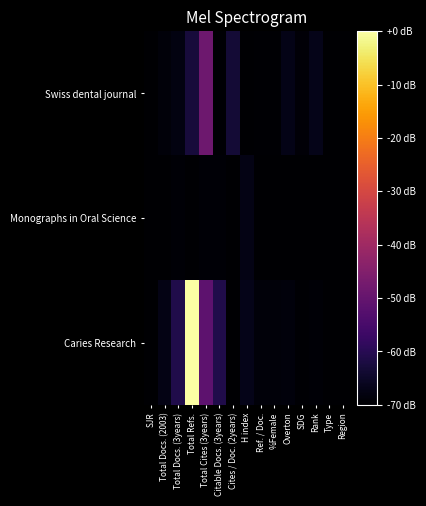

Reading left to right, extract all data points from this chart.

Swiss dental journal: SJR=-70.0	Total Docs. (2003)=-68.8	Total Docs. (3years)=-68.0	Total Refs.=-62.7	Total Cites (3years)=-48.5	Citable Docs. (3years)=-69.5	Cites / Doc. (2years)=-63.2	H index=-70.0	Ref. / Doc.=-69.5	%Female=-69.6	Overton=-67.1	SDG=-69.1	Rank=-66.8	Type=-70.0	Region=-70.0
Monographs in Oral Science: SJR=-70.0	Total Docs. (2003)=-70.0	Total Docs. (3years)=-69.3	Total Refs.=-70.0	Total Cites (3years)=-69.2	Citable Docs. (3years)=-69.3	Cites / Doc. (2years)=-70.0	H index=-67.3	Ref. / Doc.=-70.0	%Female=-70.0	Overton=-70.0	SDG=-70.0	Rank=-70.0	Type=-70.0	Region=-70.0
Caries Research: SJR=-70.0	Total Docs. (2003)=-67.3	Total Docs. (3years)=-61.0	Total Refs.=0.0	Total Cites (3years)=-51.3	Citable Docs. (3years)=-61.1	Cites / Doc. (2years)=-70.0	H index=-66.8	Ref. / Doc.=-68.9	%Female=-68.7	Overton=-68.6	SDG=-69.5	Rank=-69.3	Type=-70.0	Region=-70.0